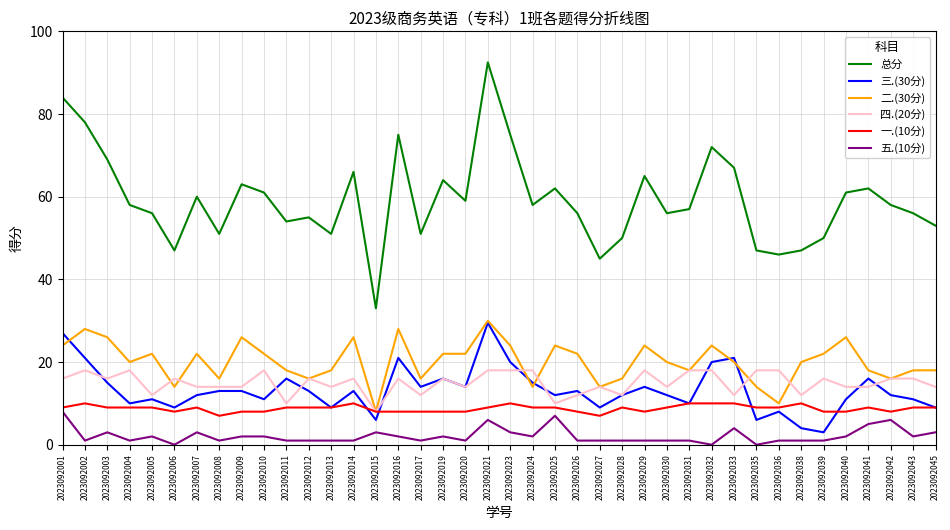

What is the spread (max minus min) of values at 2023092020?

58.0